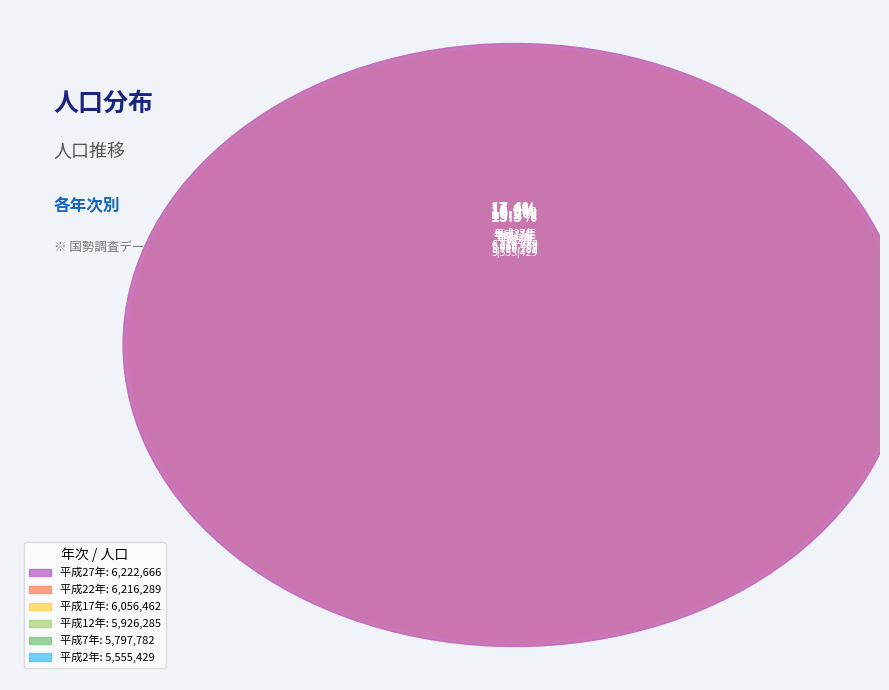

Count the number of slices in the pie.

6